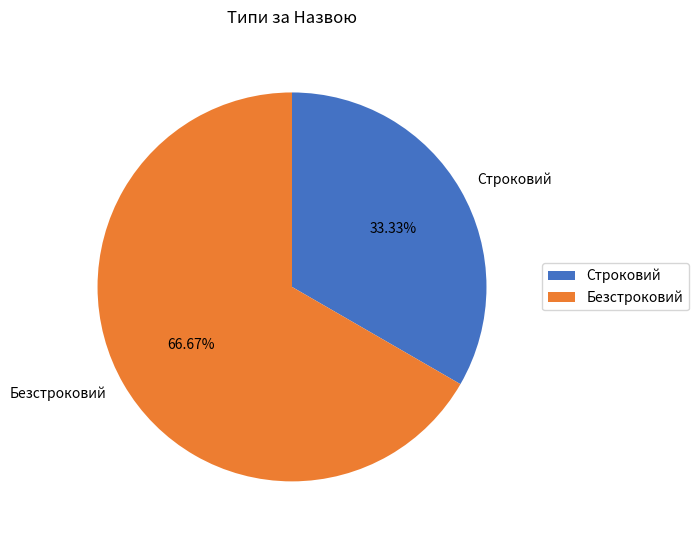

What percentage is the Строковий slice, to the nearest percent?

33%